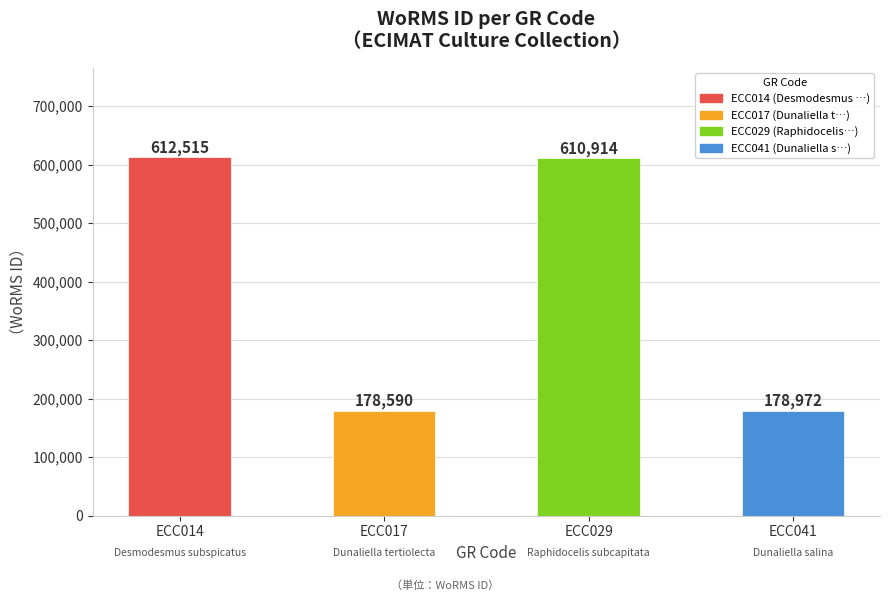

What value does the data have at ECC041, to the nearest 10?

178970